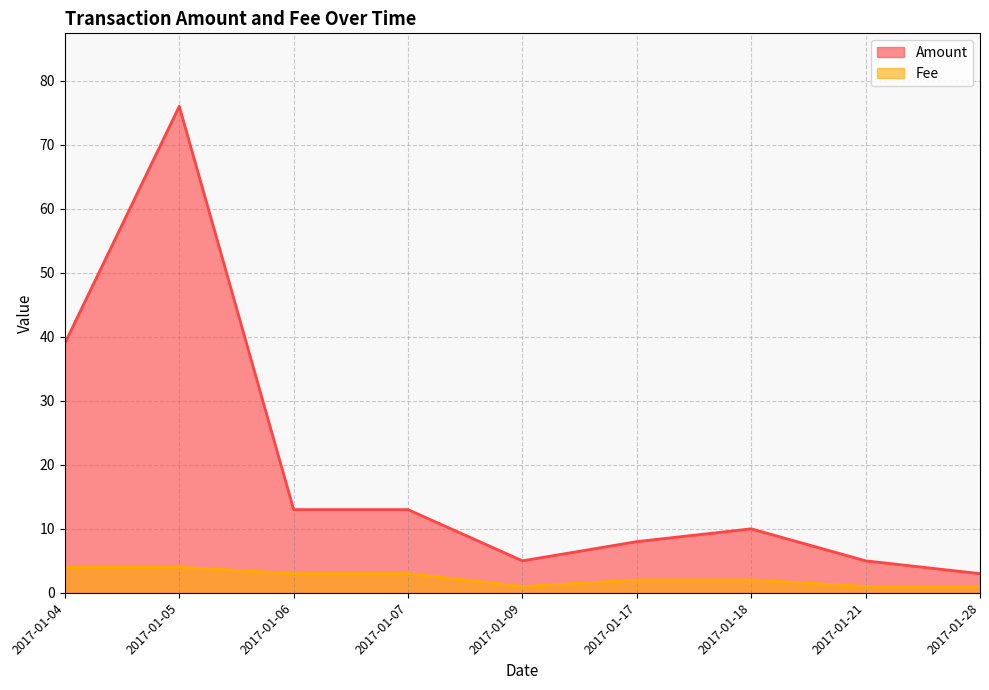

What is the value of the Fee point at the 5th from the left?

1